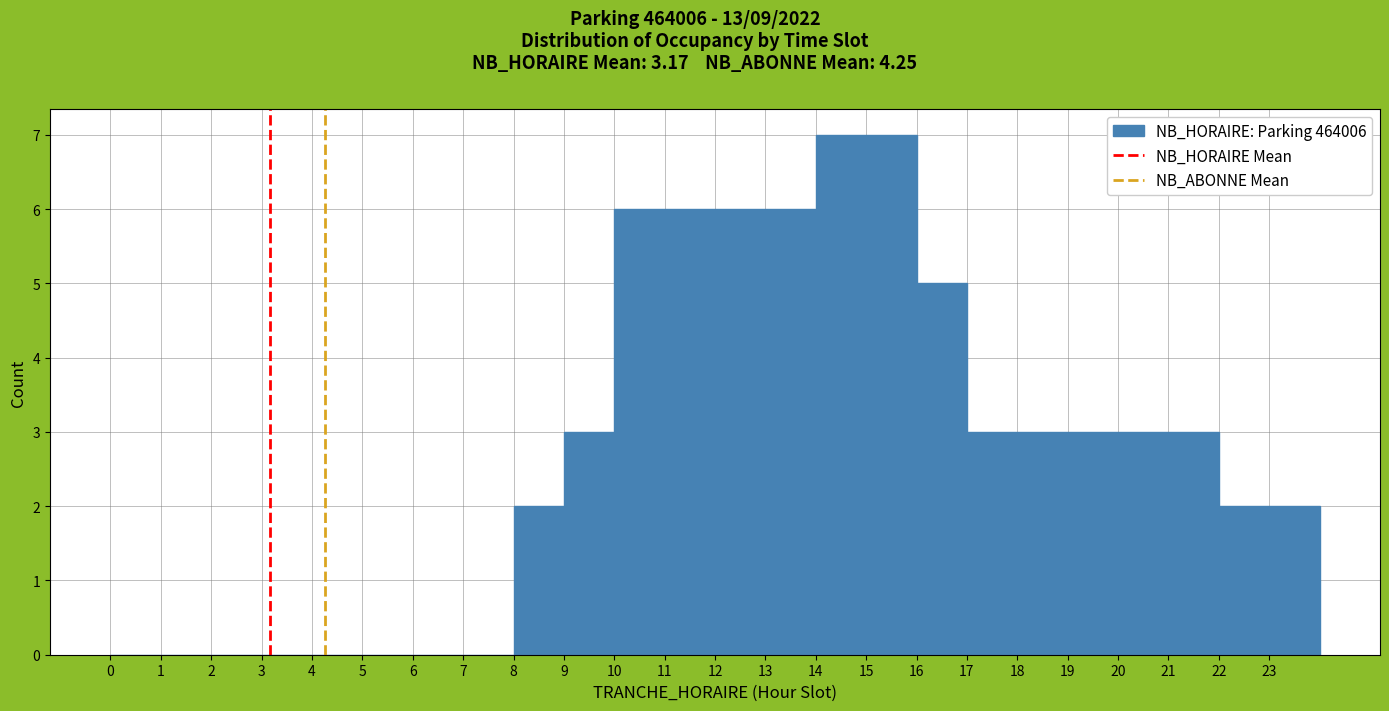

Reading left to right, transcribe this chart: for each bar, give the range it covers on the x-axis and its height. The values are not printed on the chart, so give them approximately, as read against the axis.

0 to 1: 0
1 to 2: 0
2 to 3: 0
3 to 4: 0
4 to 5: 0
5 to 6: 0
6 to 7: 0
7 to 8: 0
8 to 9: 2
9 to 10: 3
10 to 11: 6
11 to 12: 6
12 to 13: 6
13 to 14: 6
14 to 15: 7
15 to 16: 7
16 to 17: 5
17 to 18: 3
18 to 19: 3
19 to 20: 3
20 to 21: 3
21 to 22: 3
22 to 23: 2
23 to 24: 2